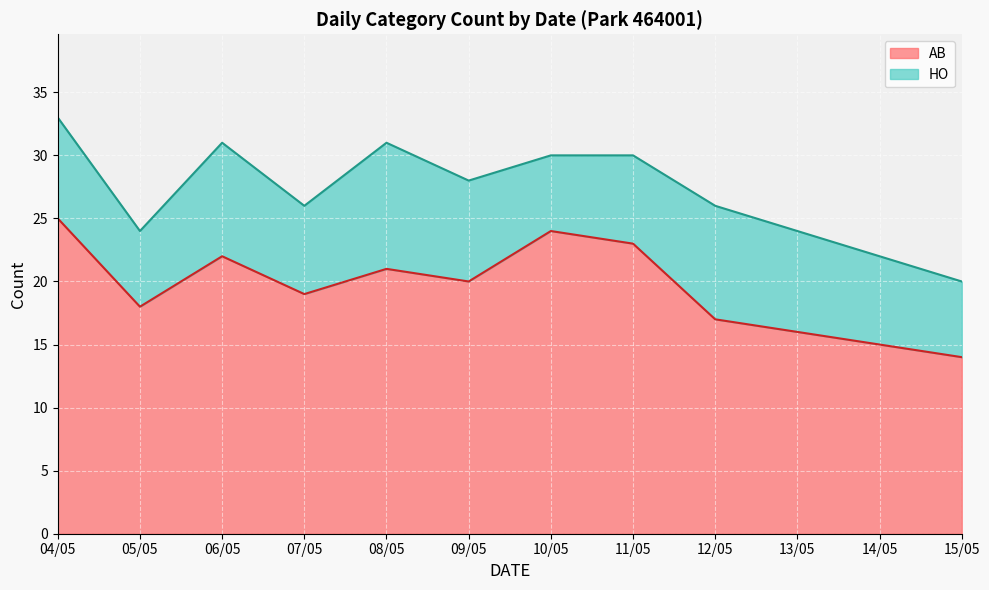

Where is the first local maximum?

06/05